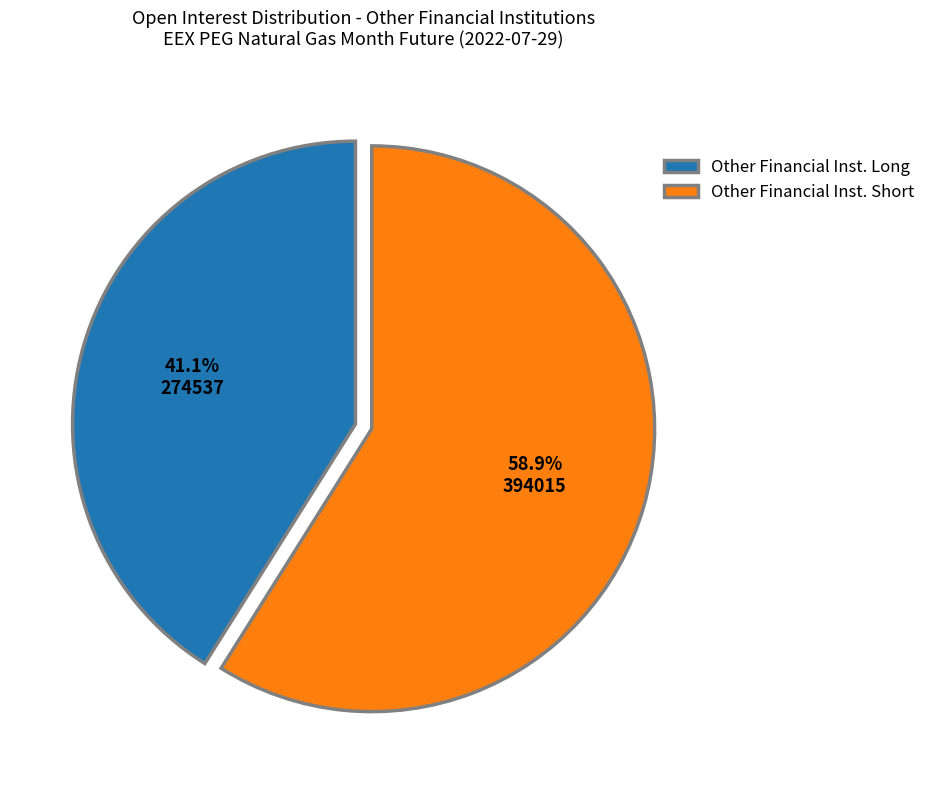

Rank the categories by value from lowest to highest.

Other Financial Inst. Long, Other Financial Inst. Short